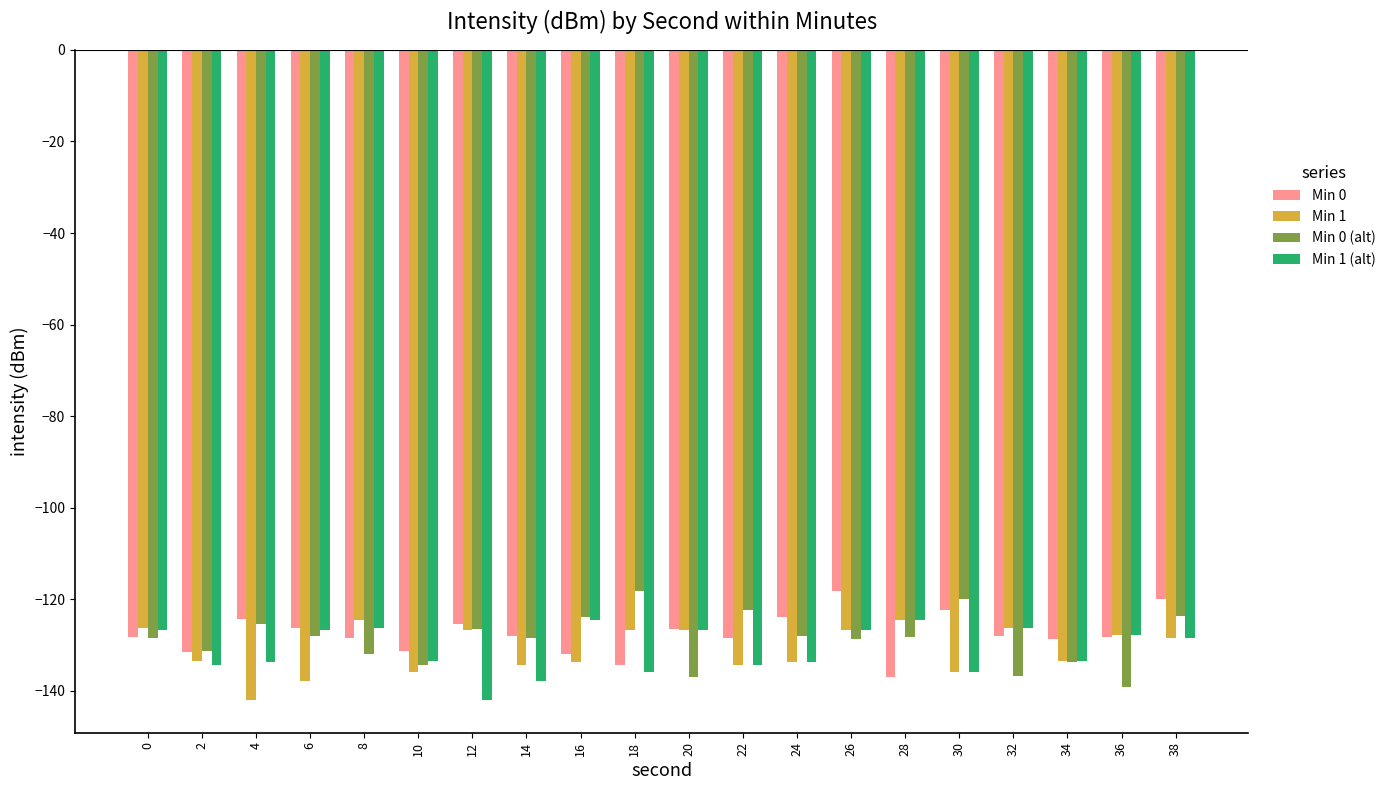

What is the total value across all series at 6?

-518.8